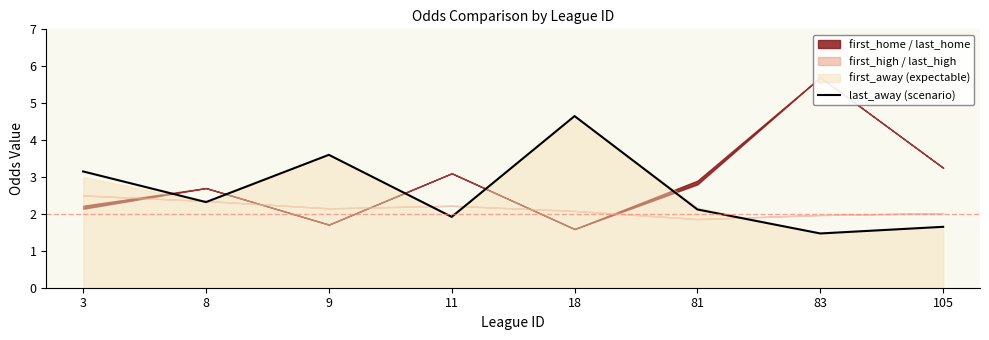

What is the minimum value for last_away (scenario)?

1.5